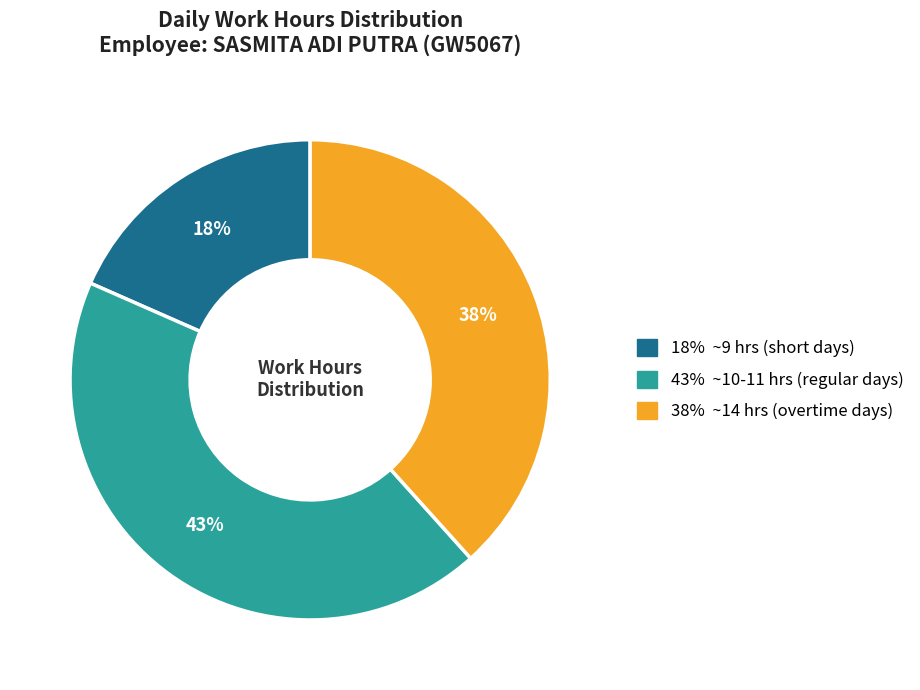

To the nearest percent, what is the average slice percentage?

33%